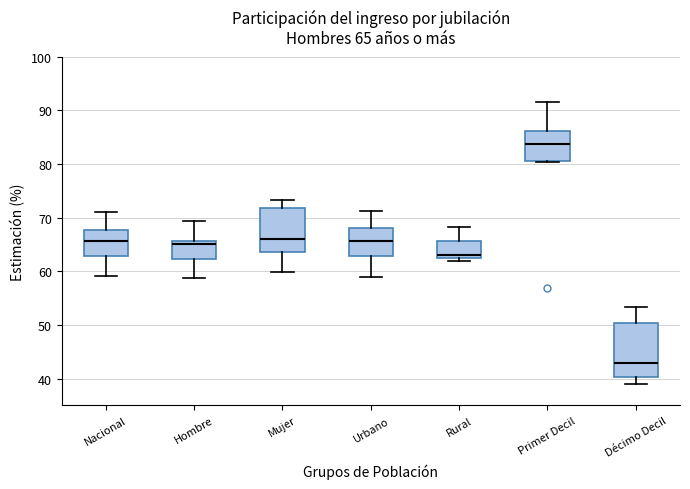

Comparing the boxes themselves (not the whiskers), which one is the tallest?

Décimo Decil